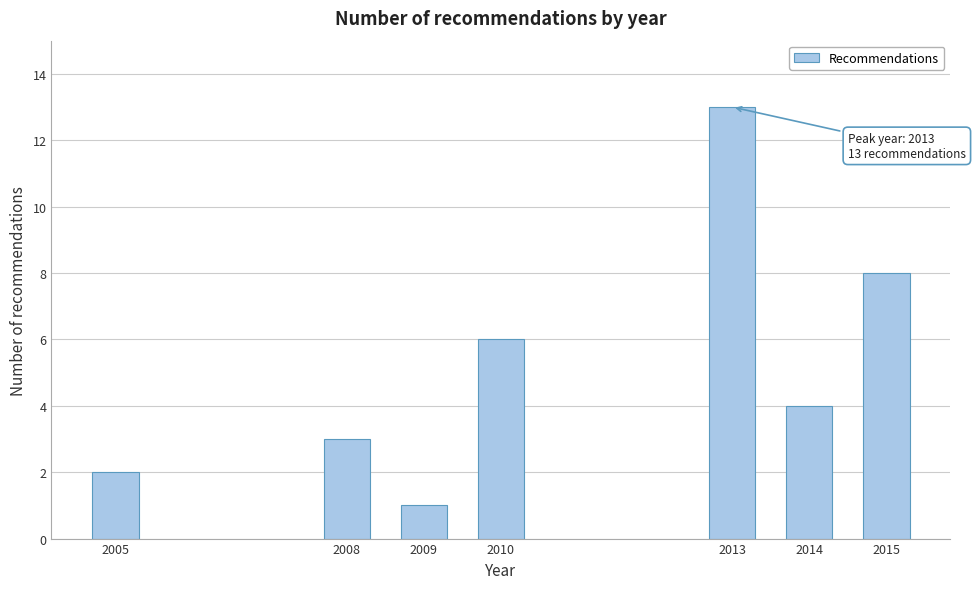

Reading right to left, what are all the values shown in this chart?

8	4	13	6	1	3	2